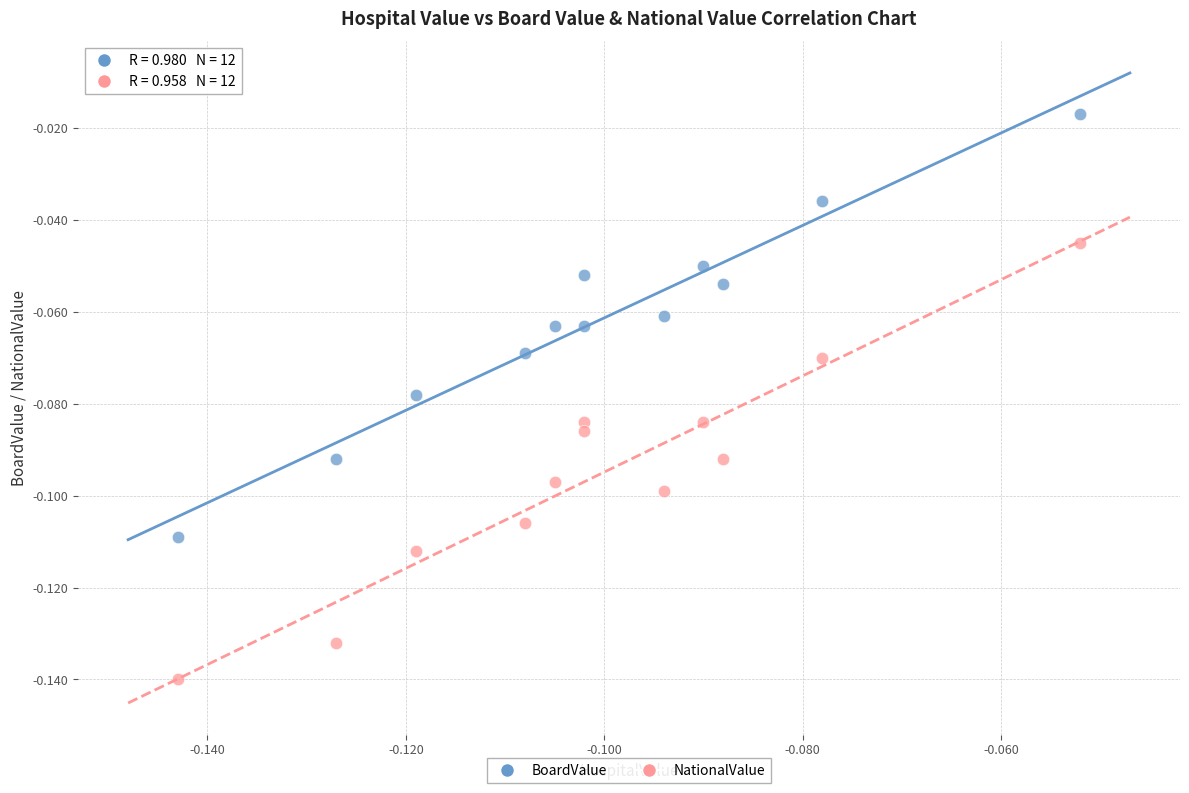

Which series reaches the minimum Y coordinate?

NationalValue